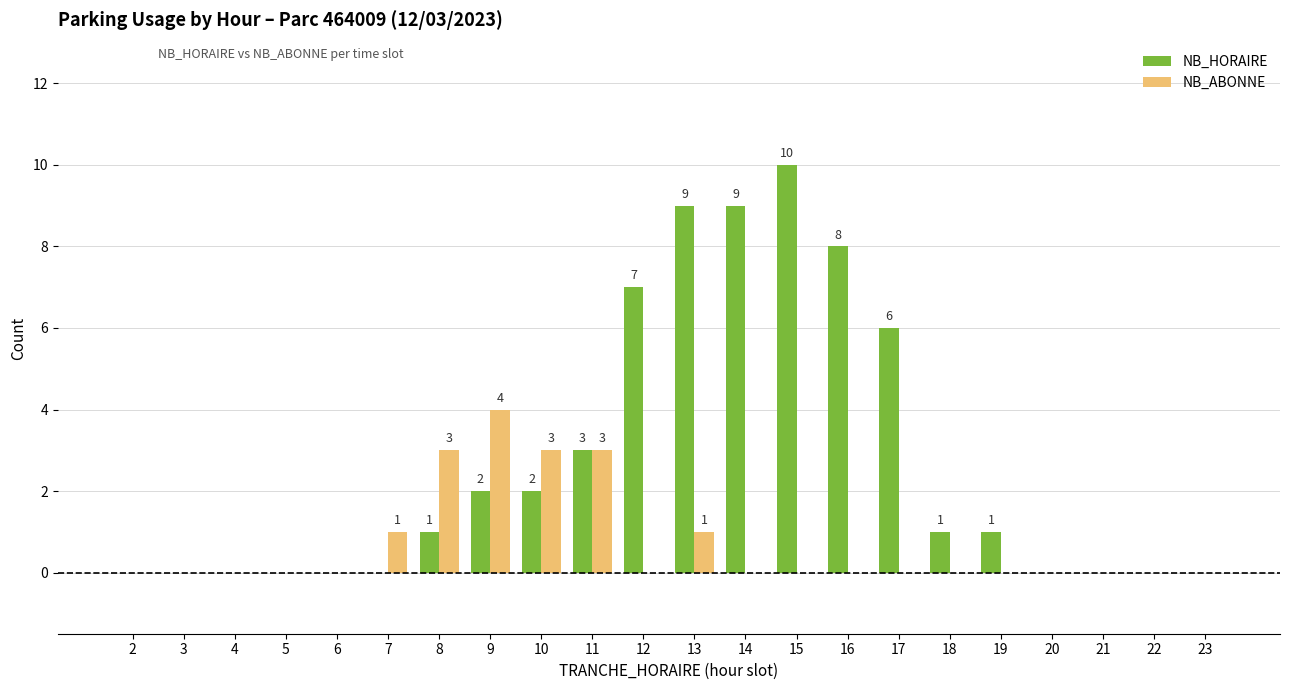

Which category has the highest value across all series?

15